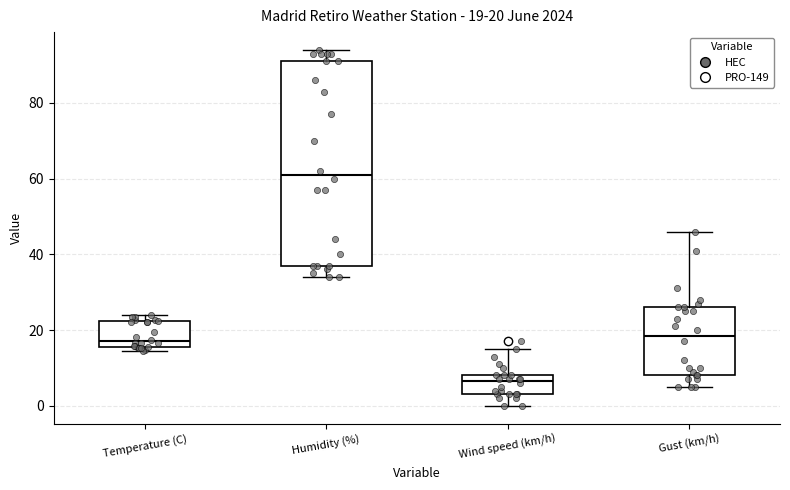

Comparing the boxes themselves (not the whiskers), which one is the tallest?

Humidity (%)